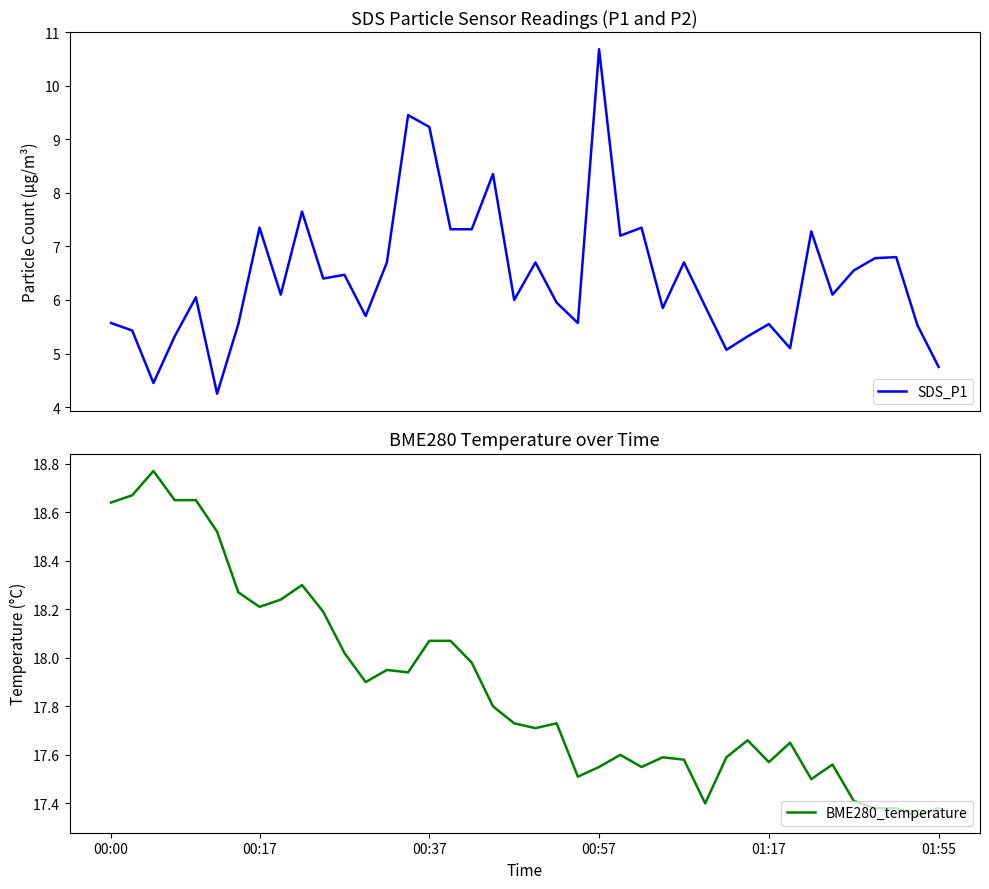

True or false: BME280_temperature has more than 1 points higher than both neighbors.

True